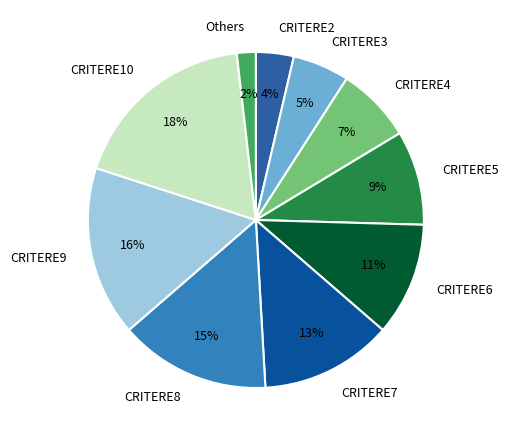

Which slice is the smallest?

Others